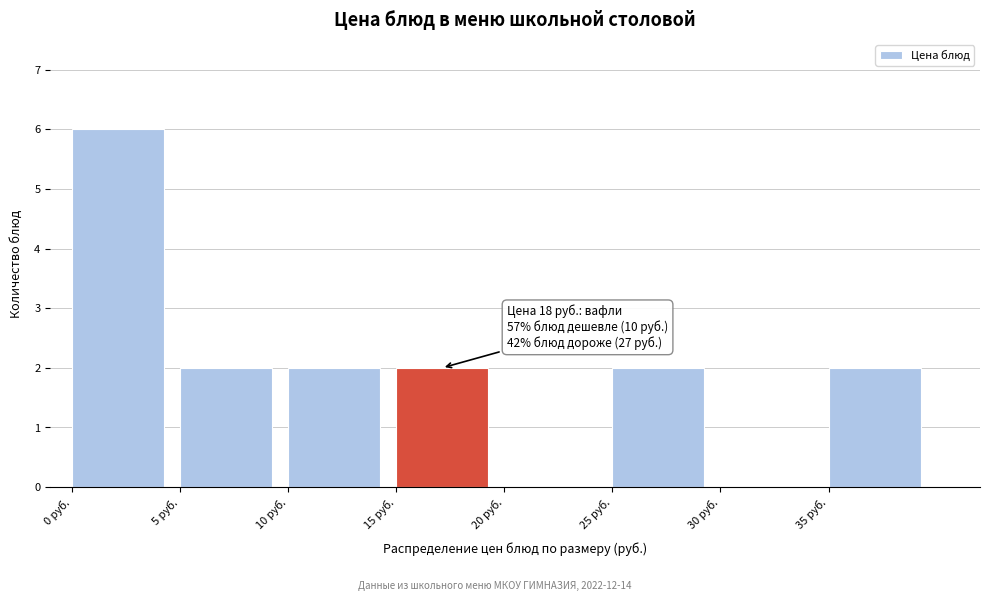

Over which range of the x-axis is the bar tallest?

0 to 5